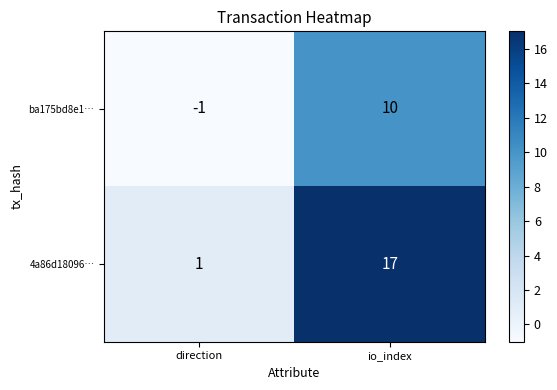

Which series has the widest spread of values?

4a86d18096…